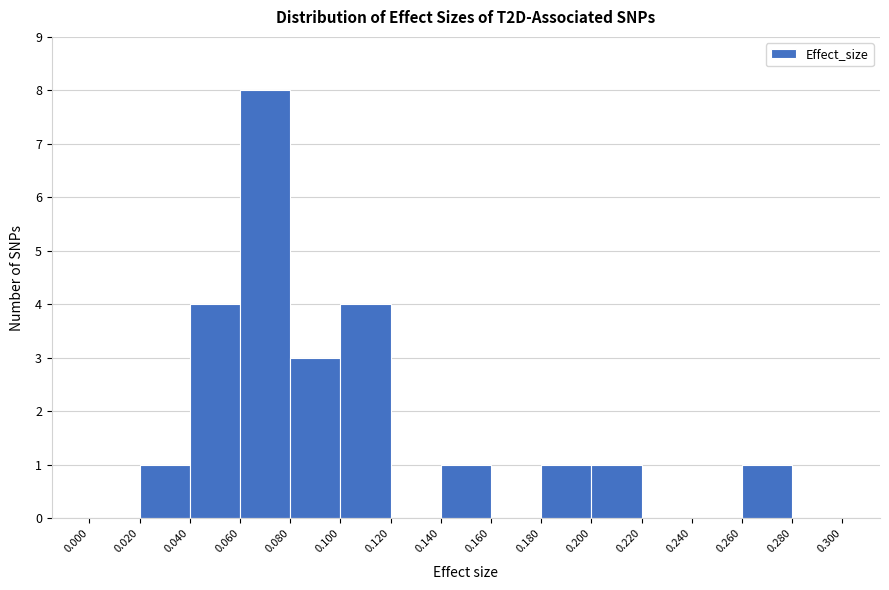

Reading left to right, list every bar in this chart as the range it spans on the x-axis followed by its height. The values are not printed on the chart, so give them approximately, as read against the axis.

0.000 to 0.020: 0
0.020 to 0.040: 1
0.040 to 0.060: 4
0.060 to 0.080: 8
0.080 to 0.100: 3
0.100 to 0.120: 4
0.120 to 0.140: 0
0.140 to 0.160: 1
0.160 to 0.180: 0
0.180 to 0.200: 1
0.200 to 0.220: 1
0.220 to 0.240: 0
0.240 to 0.260: 0
0.260 to 0.280: 1
0.280 to 0.300: 0